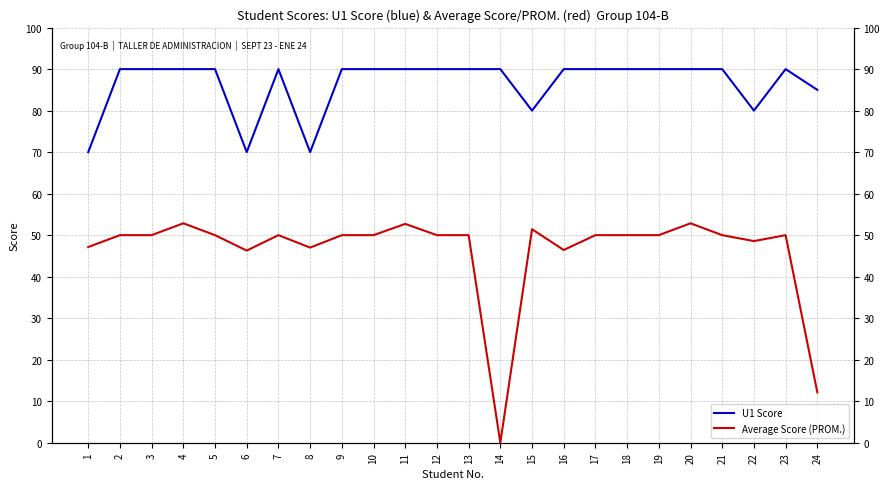

What is the value of the U1 Score point at the 23rd from the left?

90.0